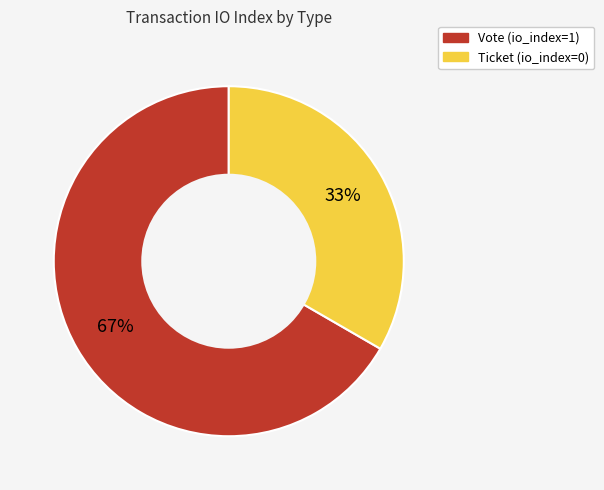

To the nearest percent, what is the average slice percentage?

50%